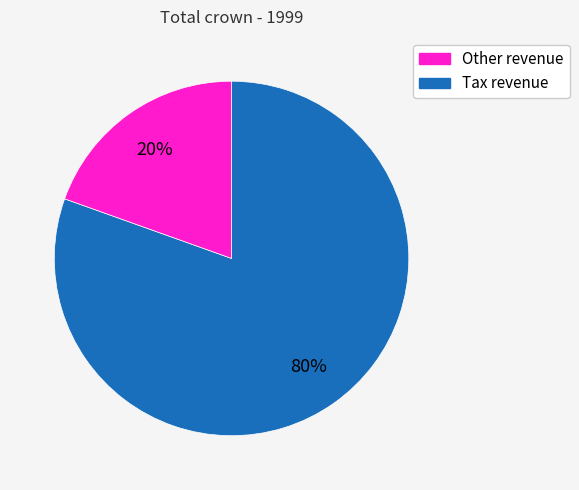

To the nearest percent, what is the average slice percentage?

50%